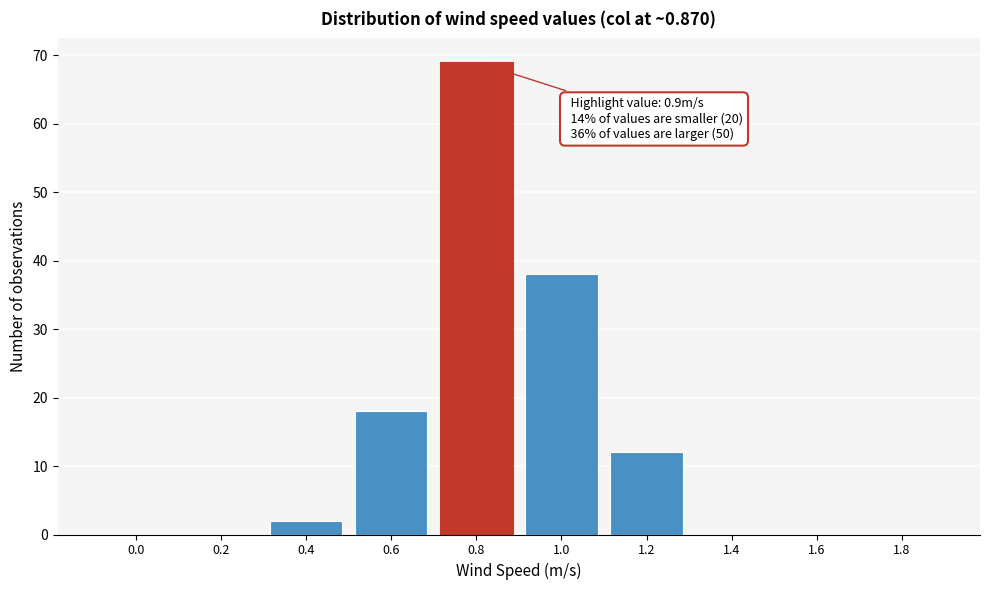

Reading left to right, what are all the values shown in this chart?

0.0=0	0.2=0	0.4=2	0.6=18	0.8=69	1.0=38	1.2=12	1.4=0	1.6=0	1.8=0